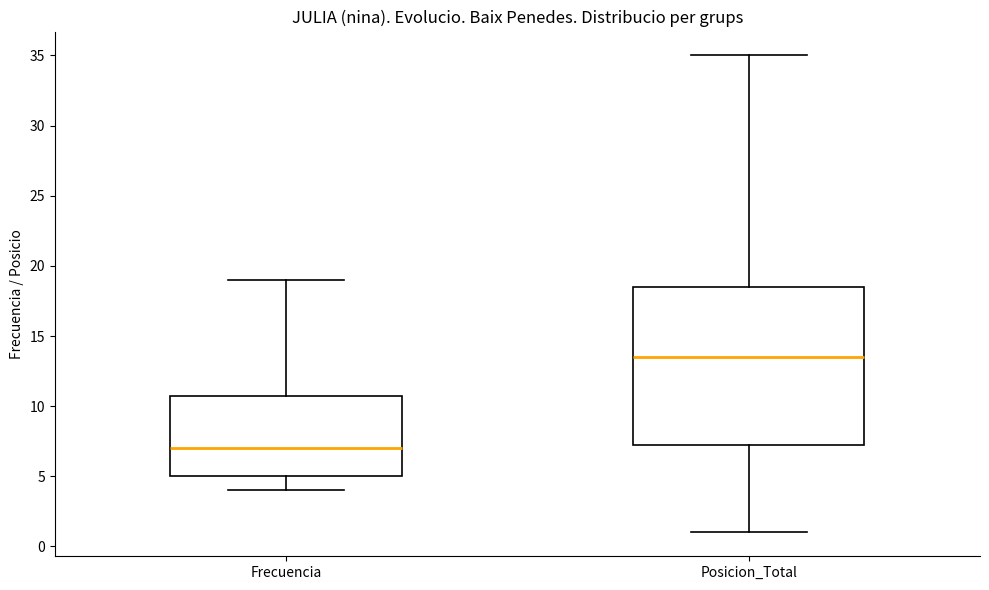

Where is the lower edge of the box for Frecuencia on the y-axis? The values are not printed on the chart, so give them approximately, as read against the axis.

5.0